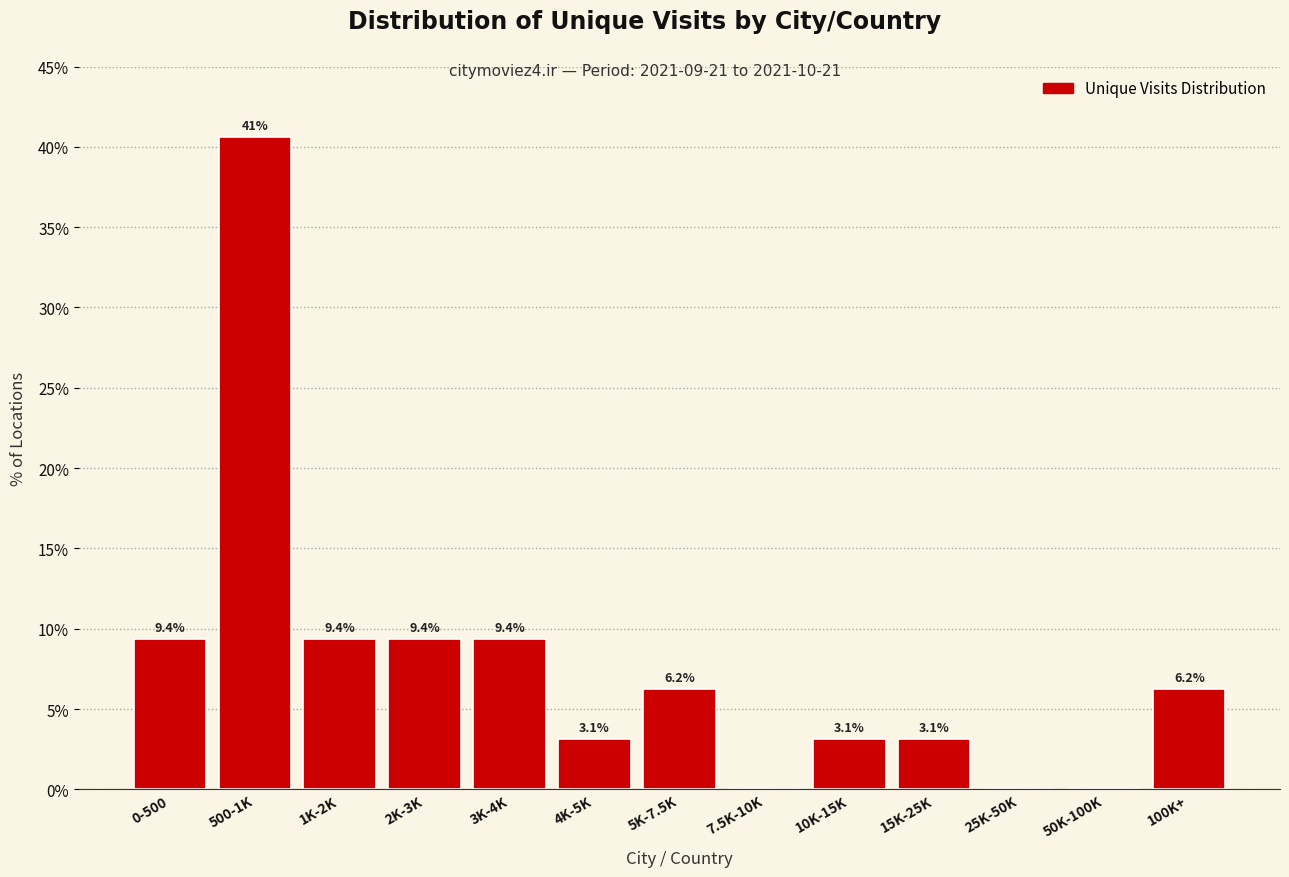

The chart shows a value of 0.0 at 7.5K-10K. True or false?

True